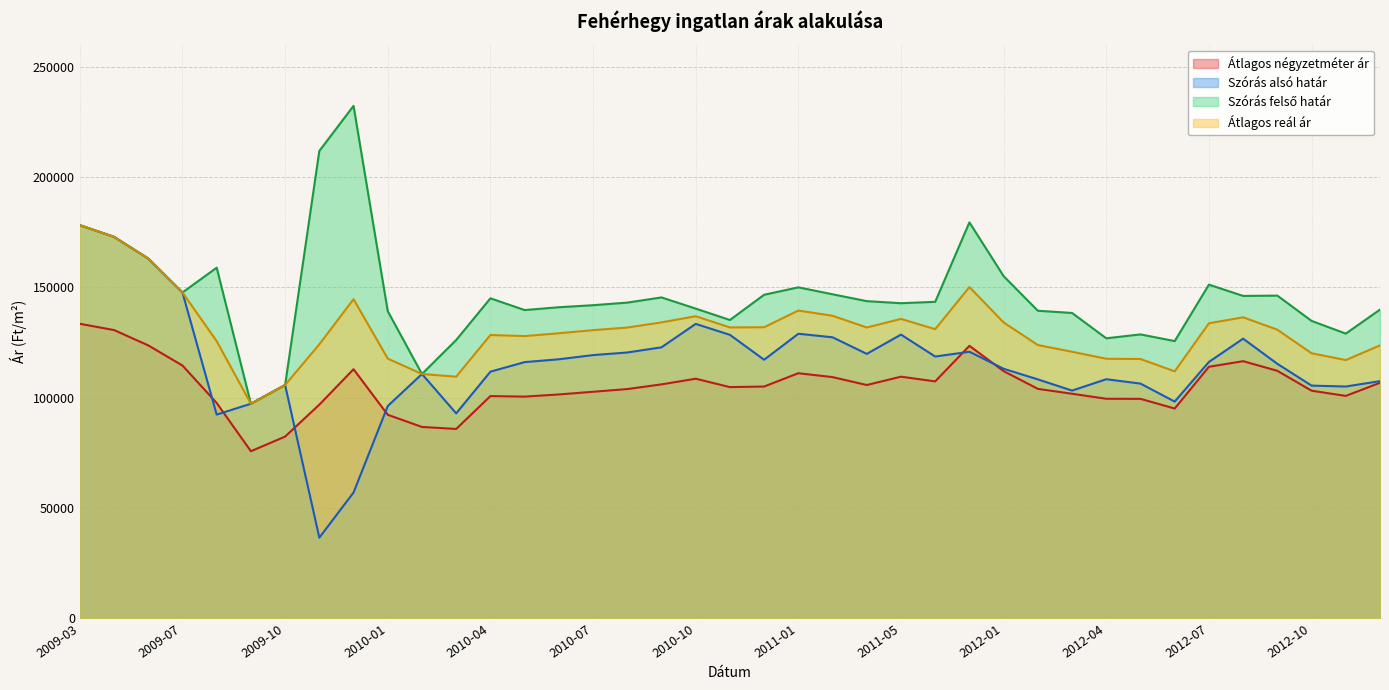

Is the value of Szórás felső határ at 2012-06 greater than the value of Szórás alsó határ at 2012-03?

Yes